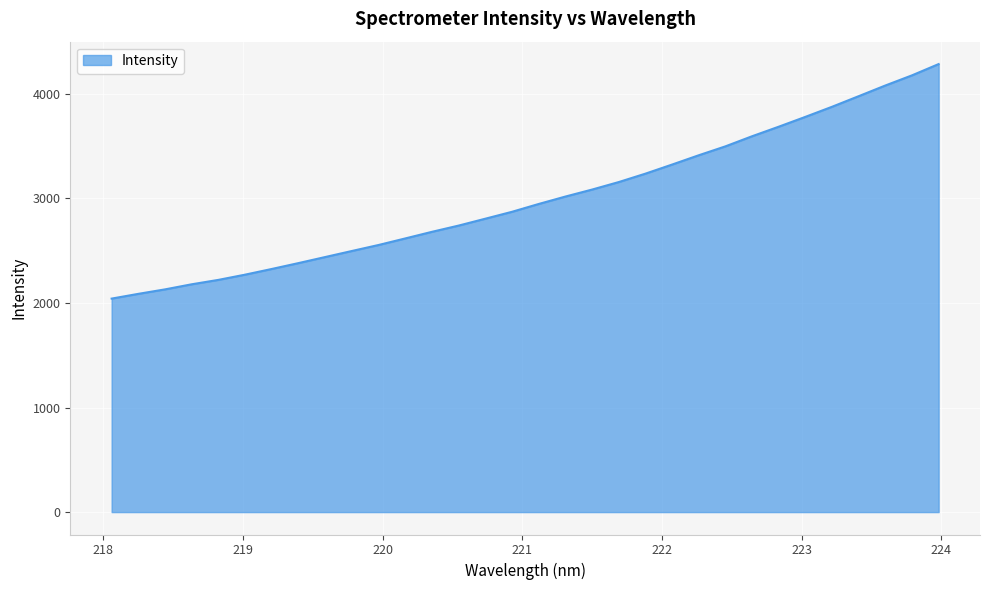

True or false: the data has more than 1 interior local peaks.

False